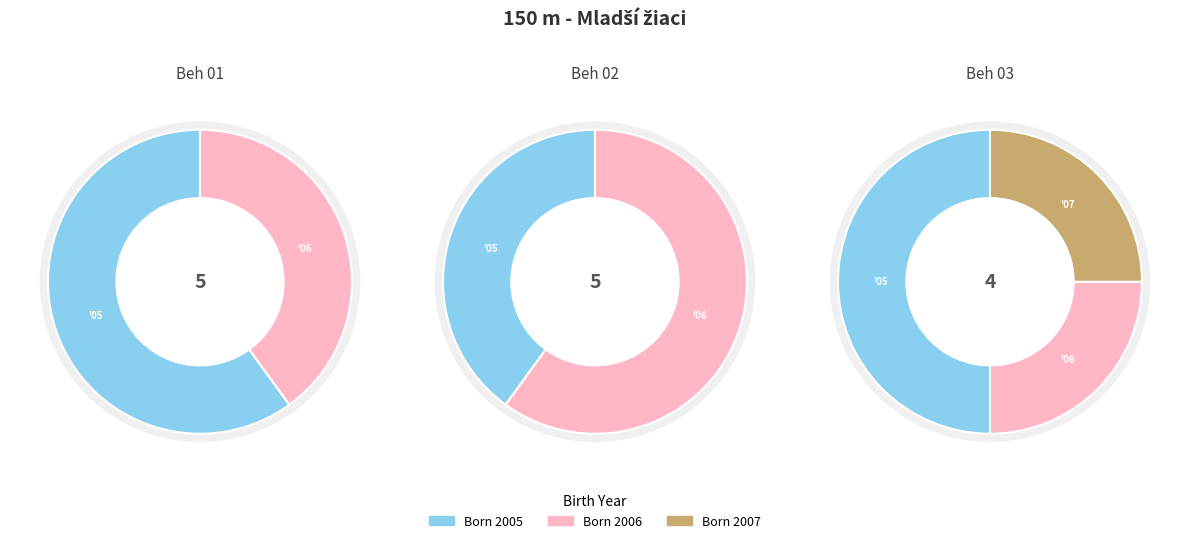

Combined, what portion of the pie is Beh 02 and Beh 03?

64.3%